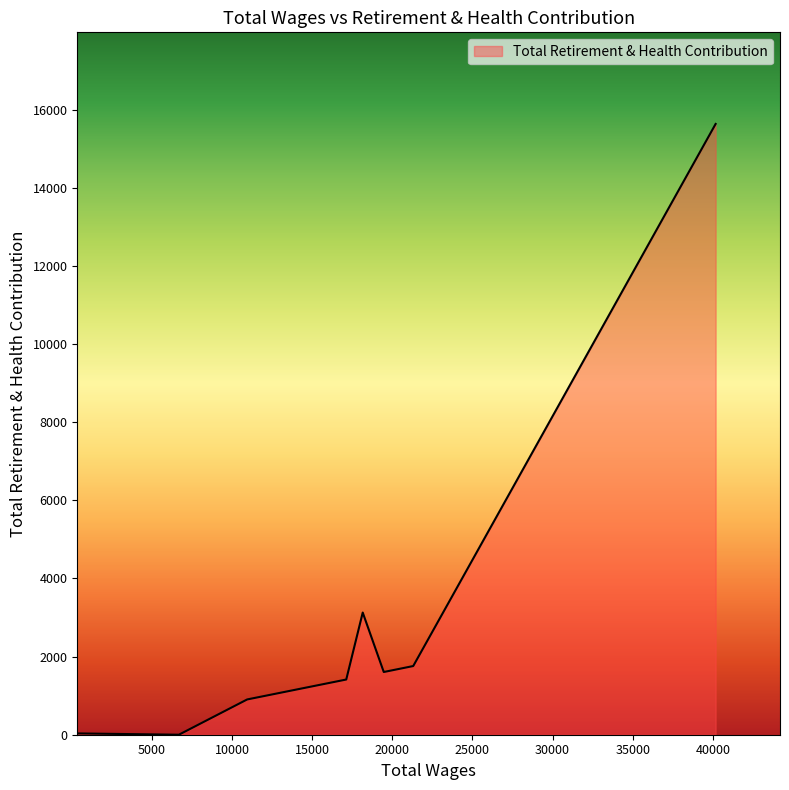

What is the difference between the maximum and minimum values?

15634